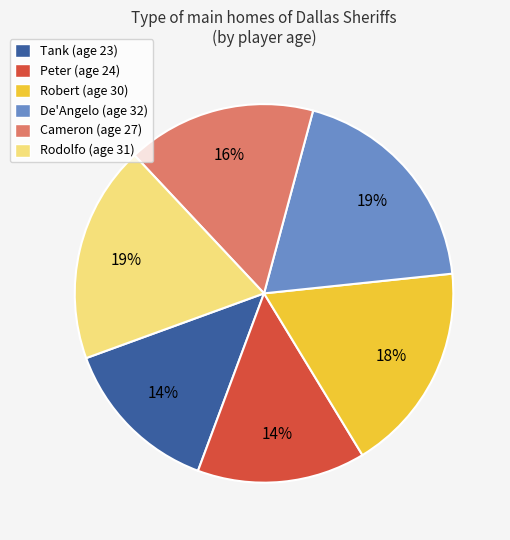

What is the ratio of the value at Rodolfo (age 31) to the value at De'Angelo (age 32)?

1.0